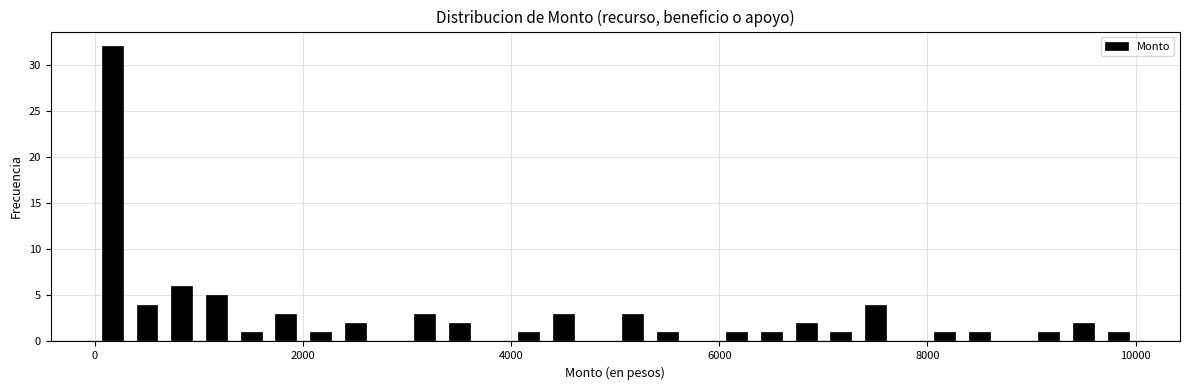

Around what value on the x-axis is the tallest bar? Give the approximate position of its centre, as read against the axis.

200